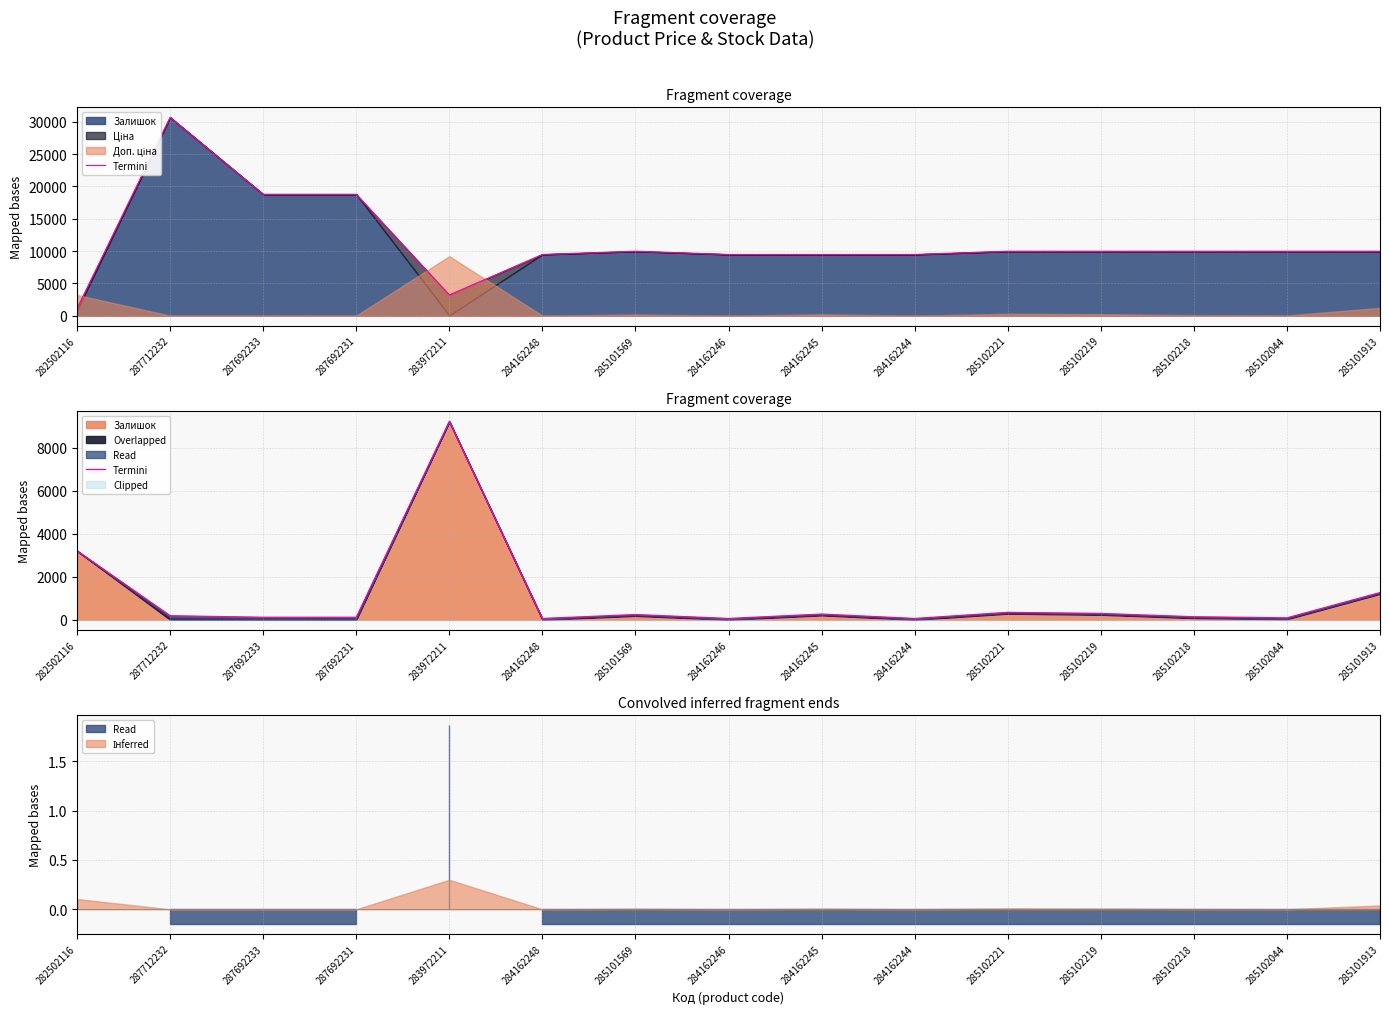

Does the chart display data point markers on the line(s)?

No